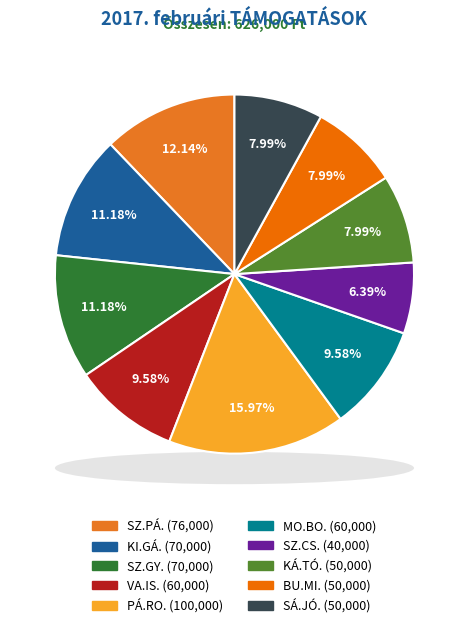

Do BU.MI. and KÁ.TÓ. together represent more than half of the pie?

No